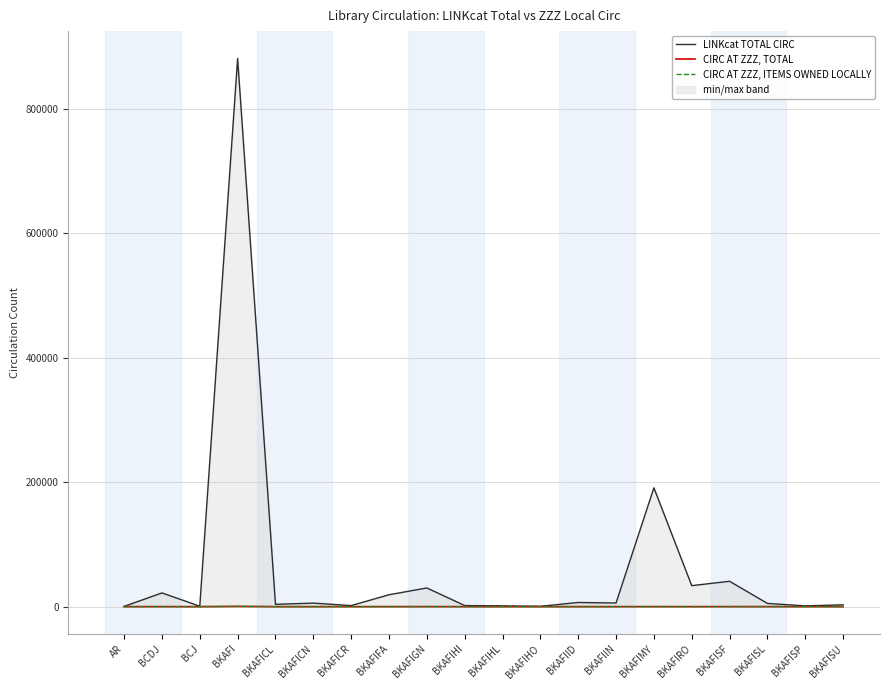

Which series has the largest total across all categories?

LINKcat TOTAL CIRC